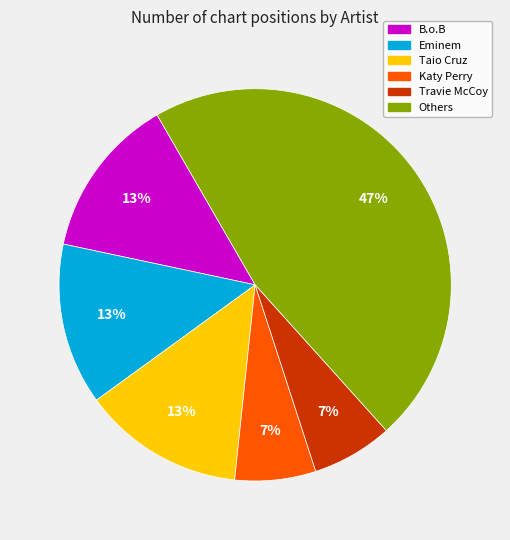

Is the sum of Taio Cruz and Eminem greater than half?

No